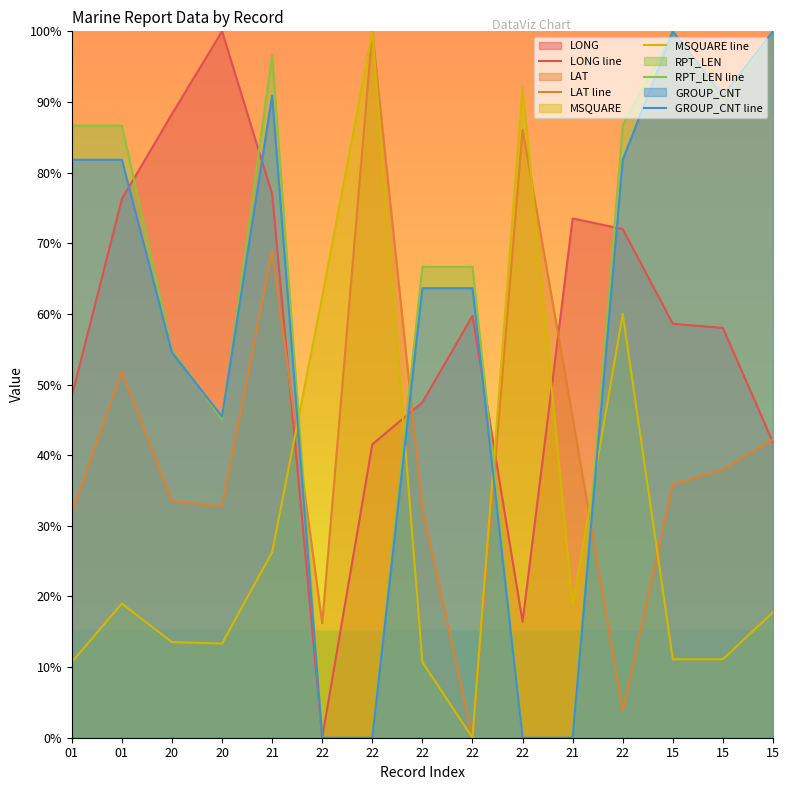

What is the average value of the LONG line series?

57.3